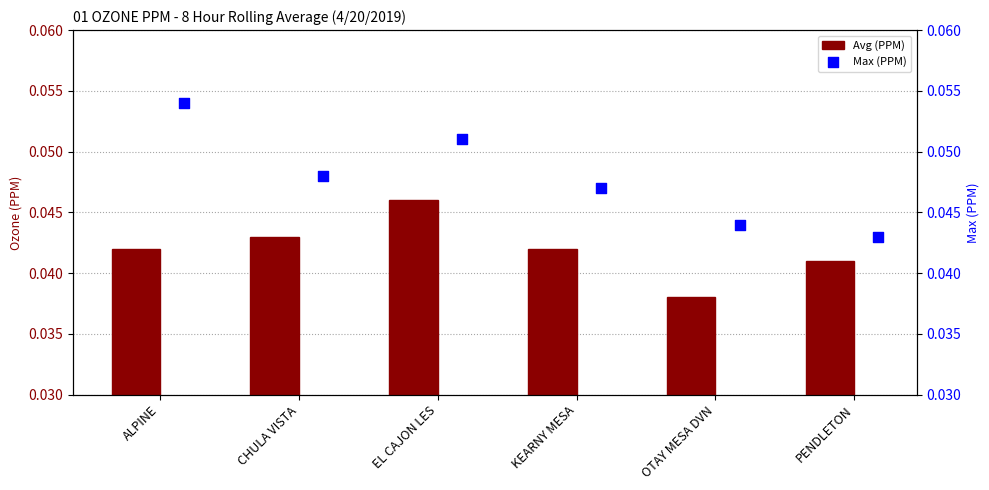

Which series has the largest total across all categories?

Max (PPM)